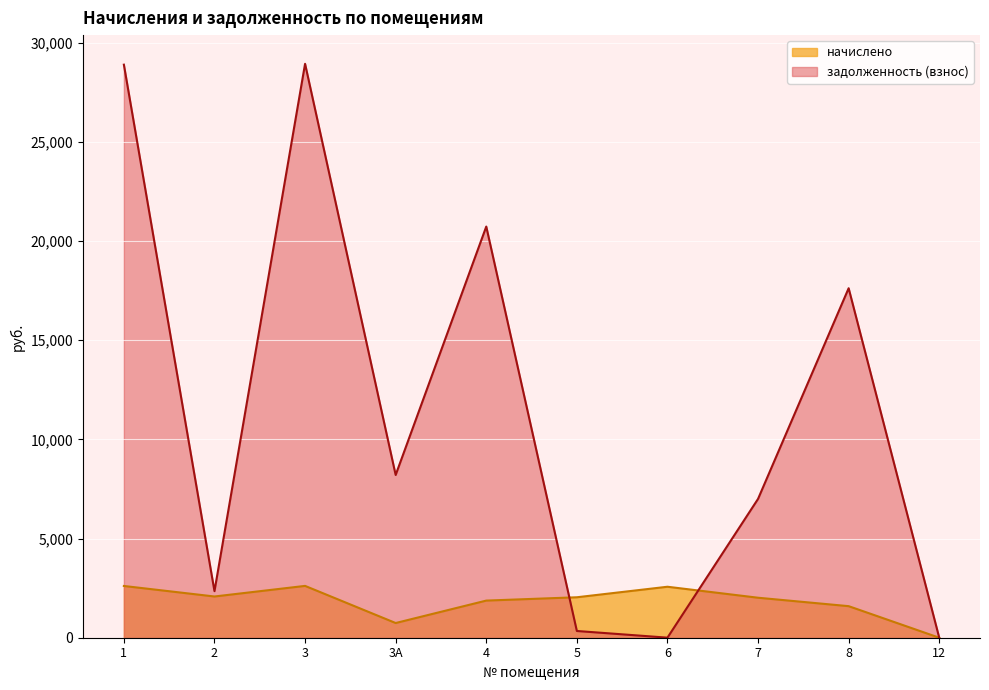

At which category is the sum across all series the highest?

3